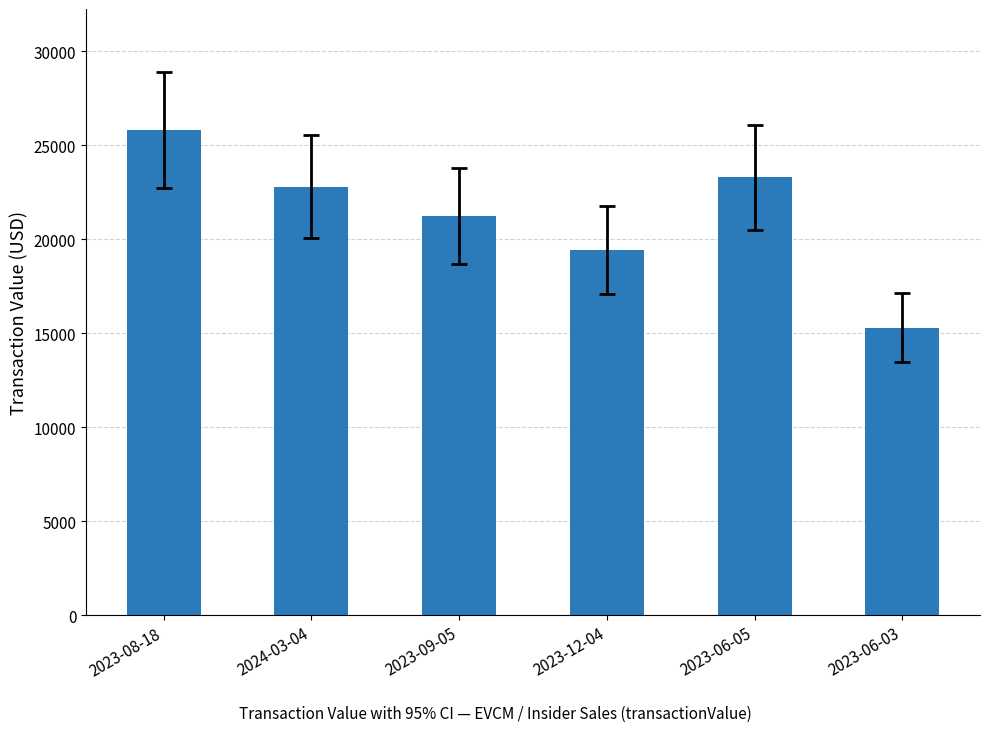

List the labels in order of value, largest first.

2023-08-18, 2023-06-05, 2024-03-04, 2023-09-05, 2023-12-04, 2023-06-03